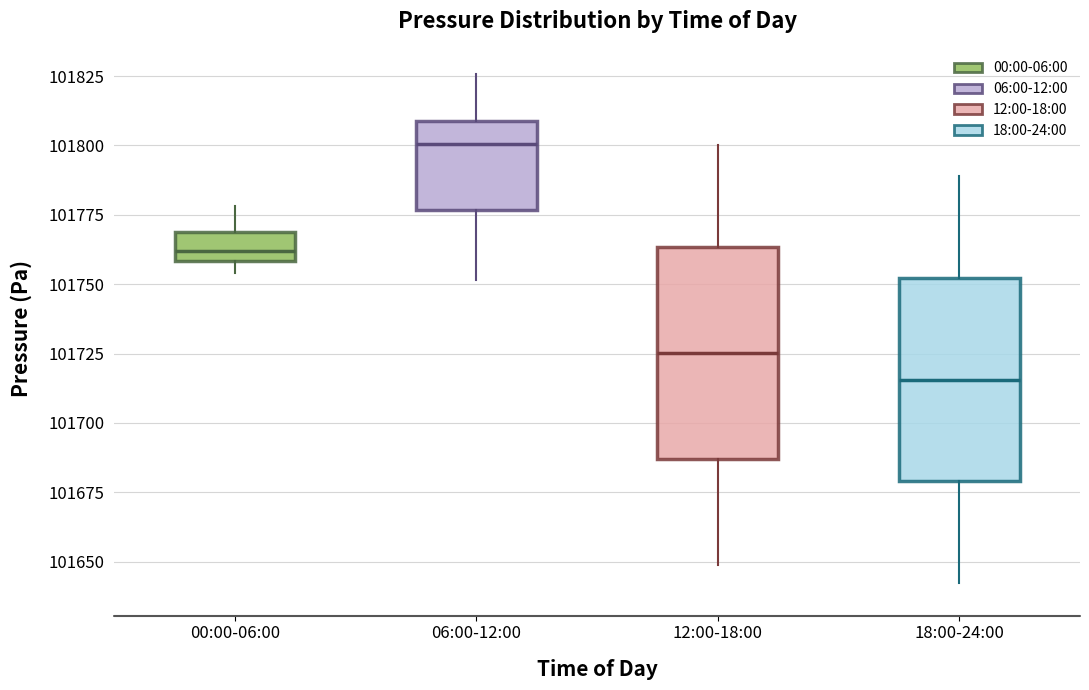

Reading left to right, transcribe this box plot: for each box, give where its median line is, the range the box spans, and where its two whiskers end, as read against the y-axis. The values are not printed on the chart, so give them approximately, as read against the axis.

00:00-06:00: median 101760 (inside the box), box 101760 to 101770, whiskers 101755 to 101780
06:00-12:00: median 101800, box 101775 to 101810, whiskers 101750 to 101825
12:00-18:00: median 101725, box 101685 to 101765, whiskers 101650 to 101800
18:00-24:00: median 101715, box 101680 to 101750, whiskers 101640 to 101790